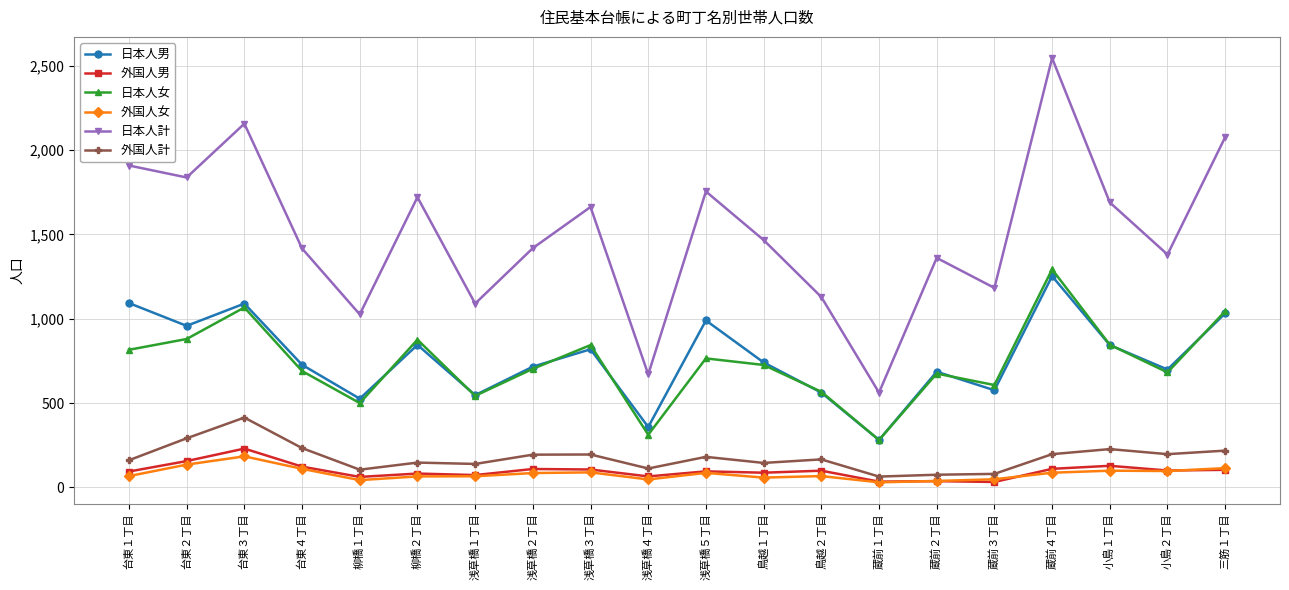

True or false: 外国人女 and 日本人女 intersect in this chart.

False